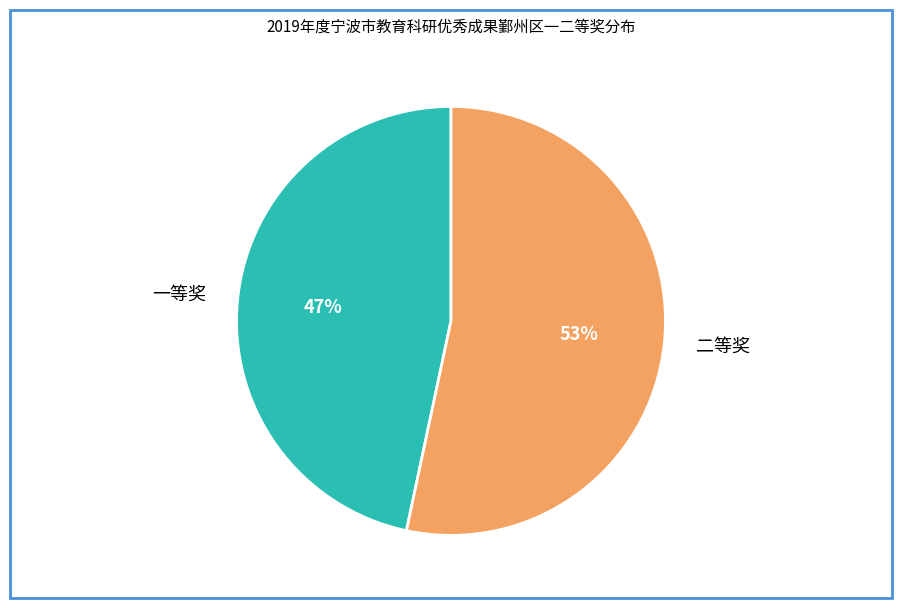

To the nearest percent, what portion does 二等奖 represent?

53%